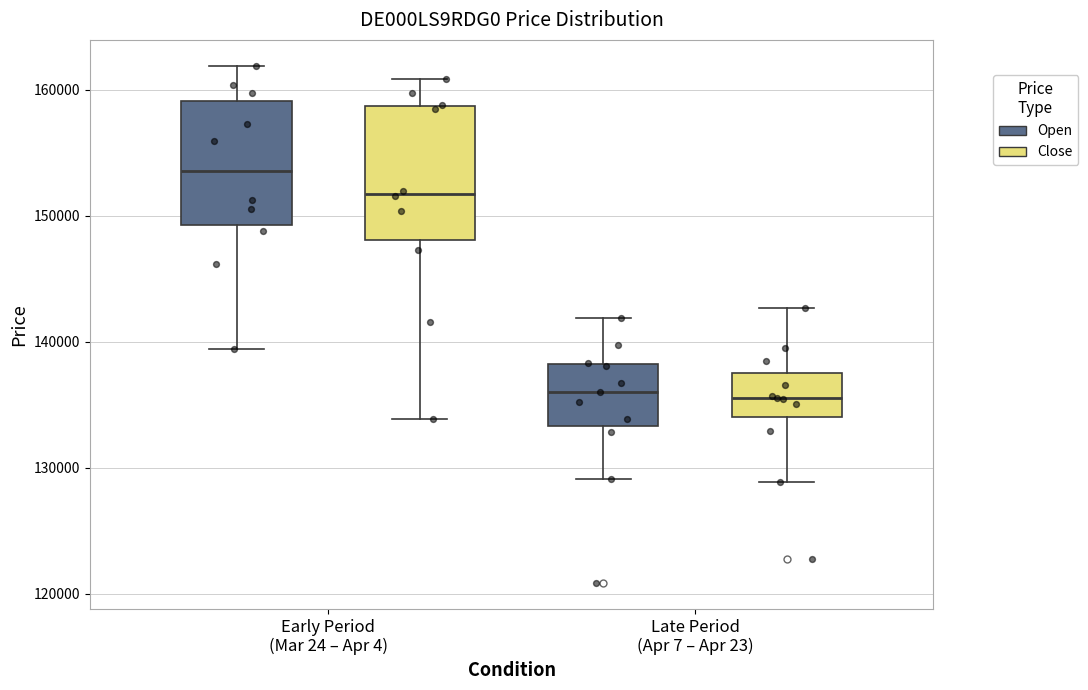

Reading left to right, transcribe this box plot: for each box, give where its median line is, the range the box spans, and where its two whiskers end, as read against the y-axis. The values are not printed on the chart, so give them approximately, as read against the axis.

Early Period (Mar 24 – Apr 4) (Open): median 154000, box 149000 to 159000, whiskers 139000 to 162000
Early Period (Mar 24 – Apr 4) (Close): median 152000, box 148000 to 159000, whiskers 134000 to 161000
Late Period (Apr 7 – Apr 23) (Open): median 136000, box 133000 to 138000, whiskers 129000 to 142000
Late Period (Apr 7 – Apr 23) (Close): median 136000, box 134000 to 137000, whiskers 129000 to 143000